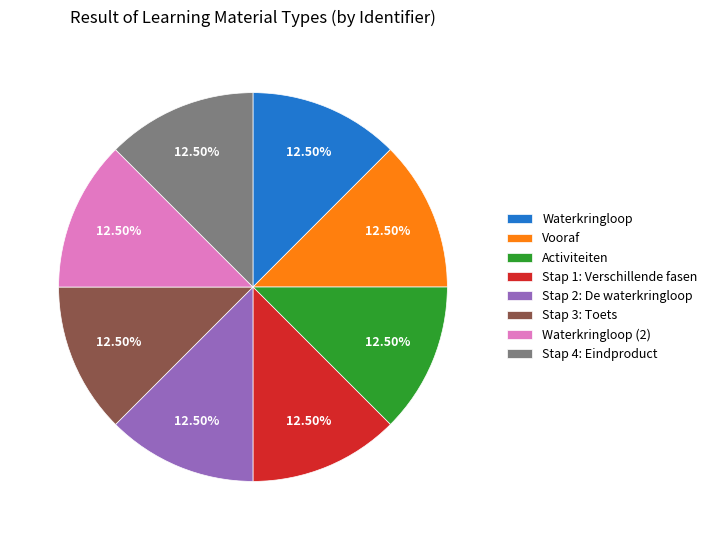

Is there a majority slice in this chart?

No